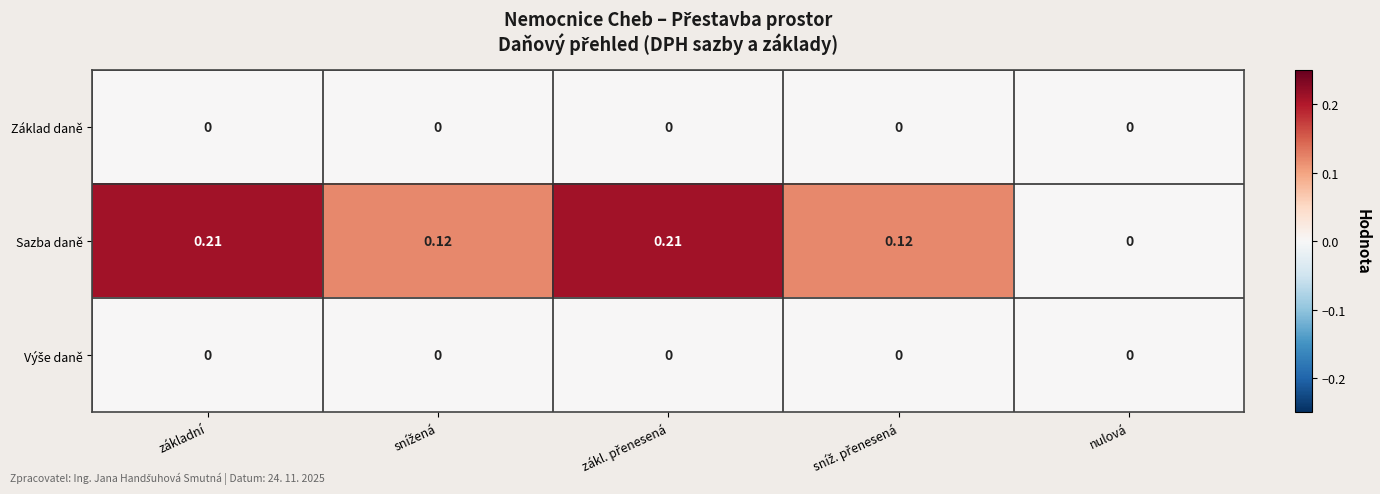

Which series has the largest total across all categories?

Sazba daně